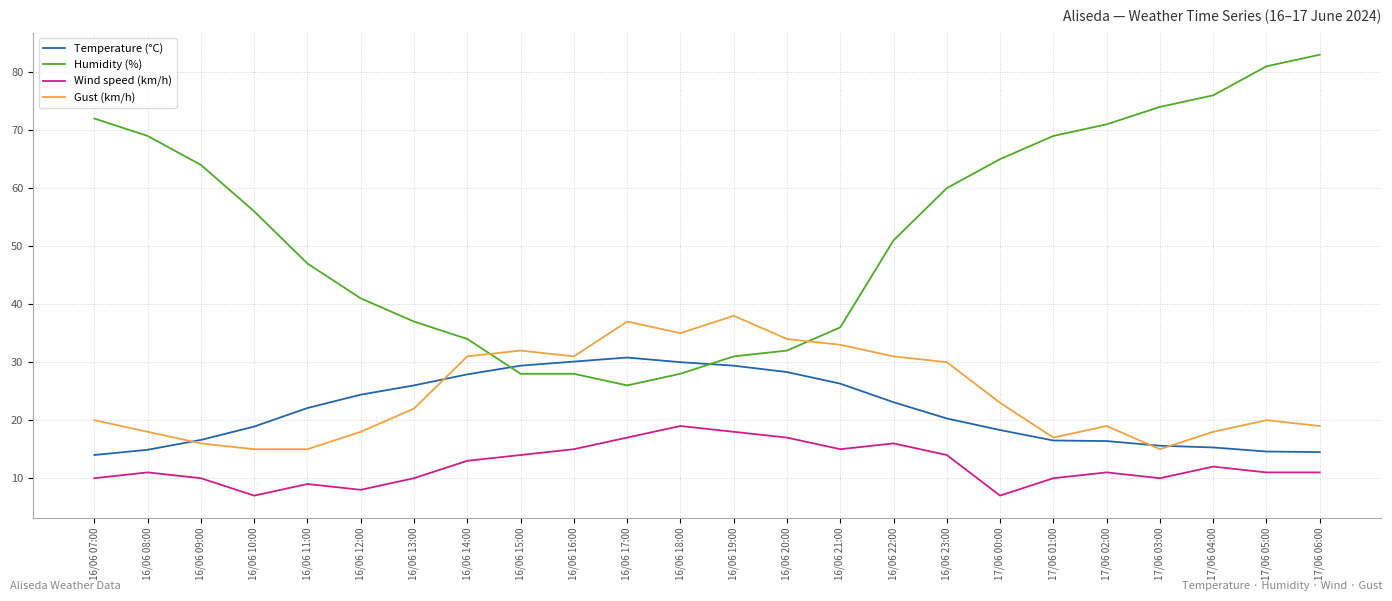

What are all the series names shown in the legend?

Temperature (°C), Humidity (%), Wind speed (km/h), Gust (km/h)